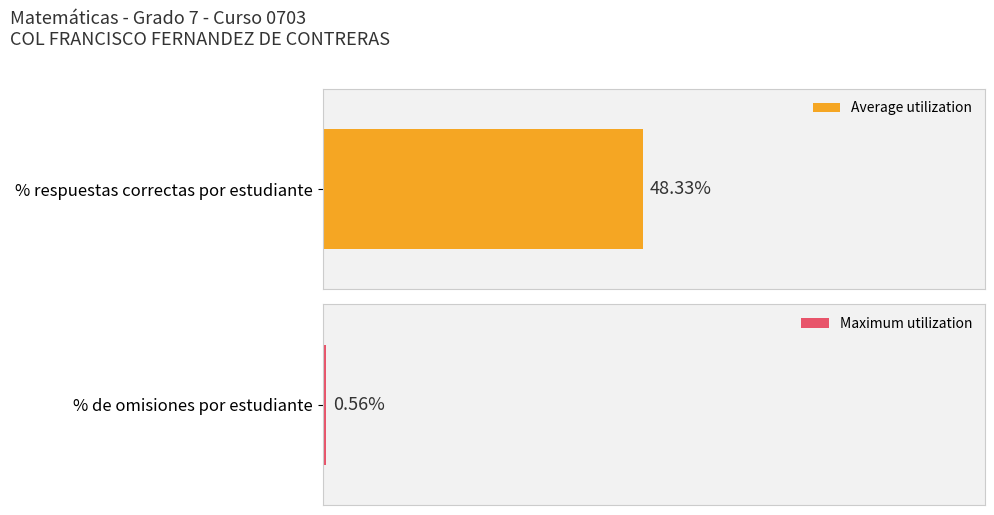

Rank the series by their average value, from highest to lowest.

% Correctas, % Omisiones